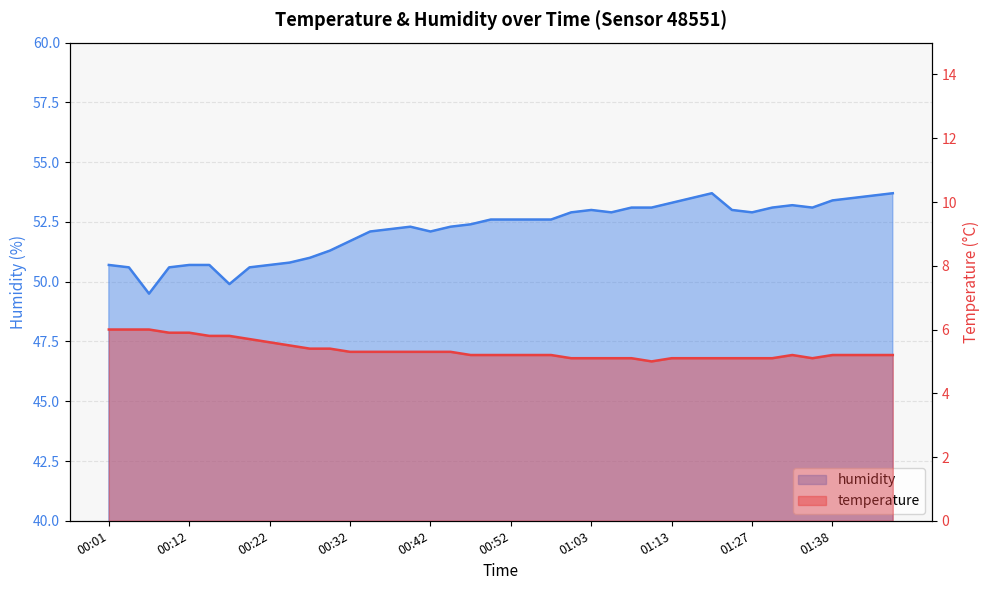

True or false: humidity has a value of 86.5 at 01:10.

False